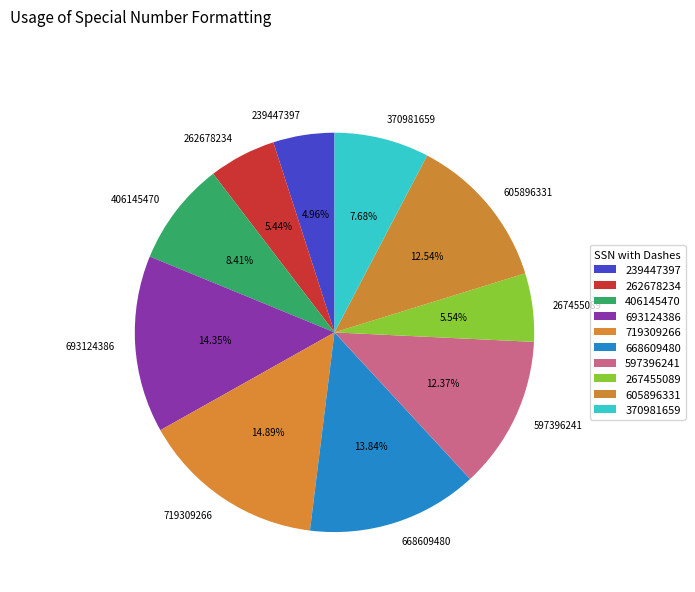

Approximately how many times larger is the value at 597396241 compared to 370981659?

1.6